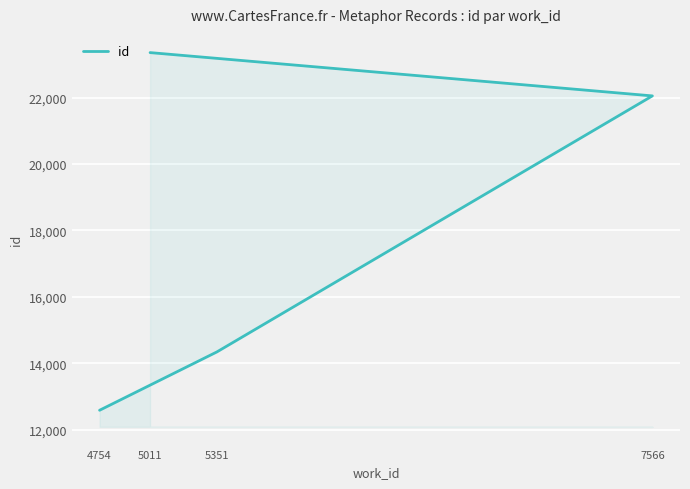

What is the change in value from 5351 to 7566?

+7711